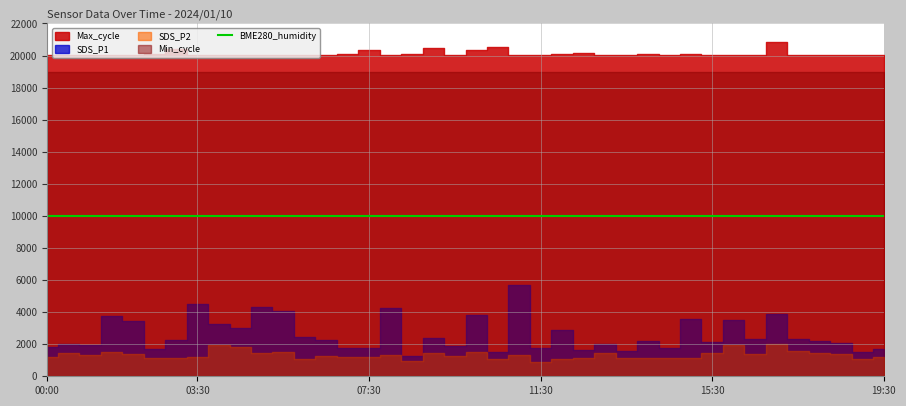

True or false: SDS_P2 has more than 1 points higher than both neighbors.

True